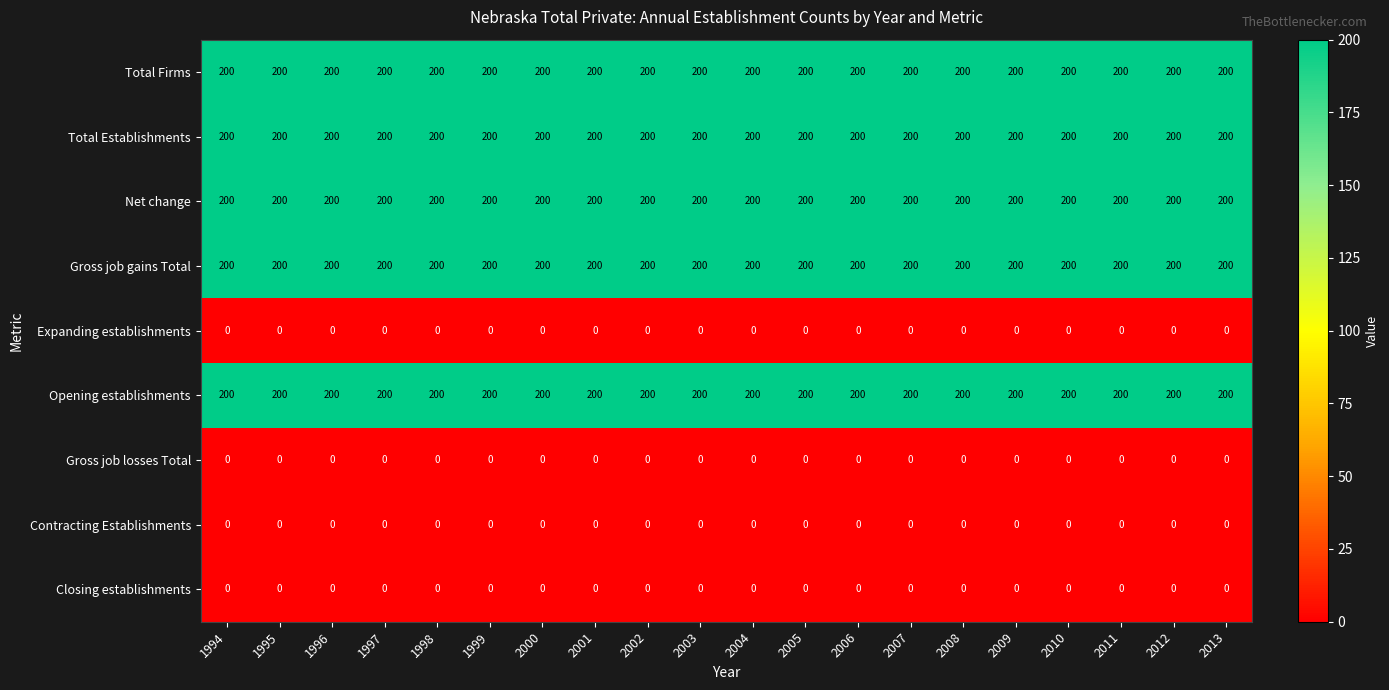

At how many categories does at least one series exceed 31?

20